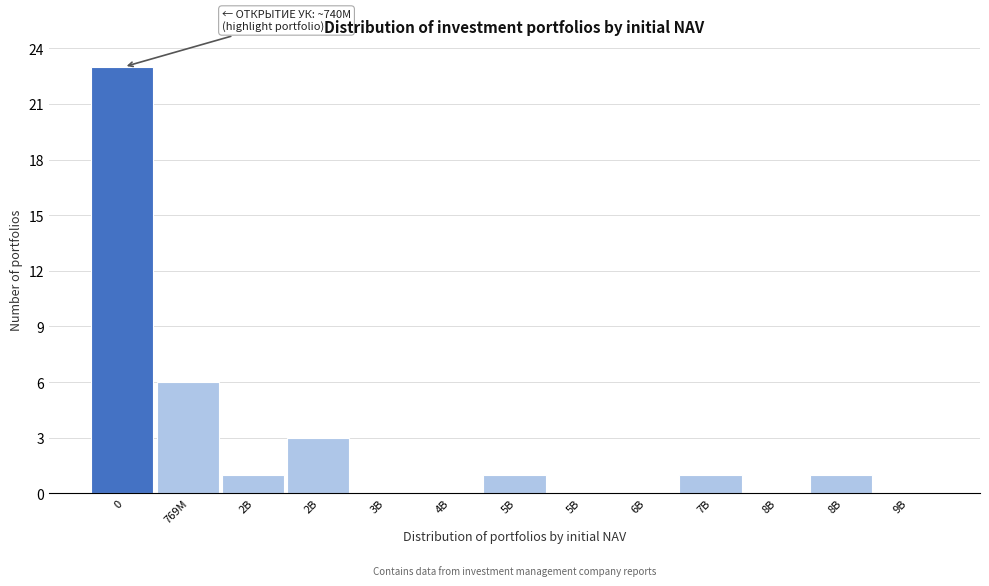

How many data points does each series have?

13